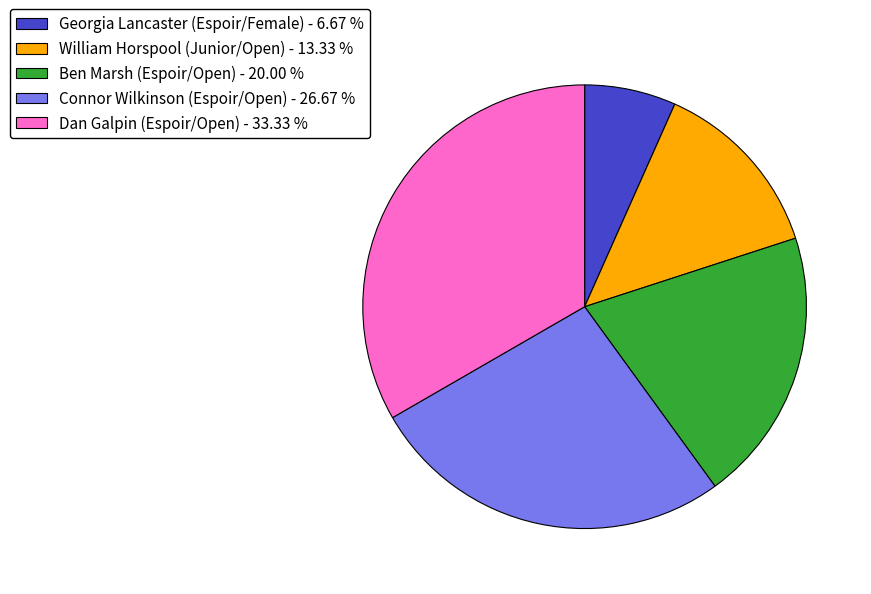

Rank the categories by value from highest to lowest.

Dan Galpin (Espoir/Open), Connor Wilkinson (Espoir/Open), Ben Marsh (Espoir/Open), William Horspool (Junior/Open), Georgia Lancaster (Espoir/Female)